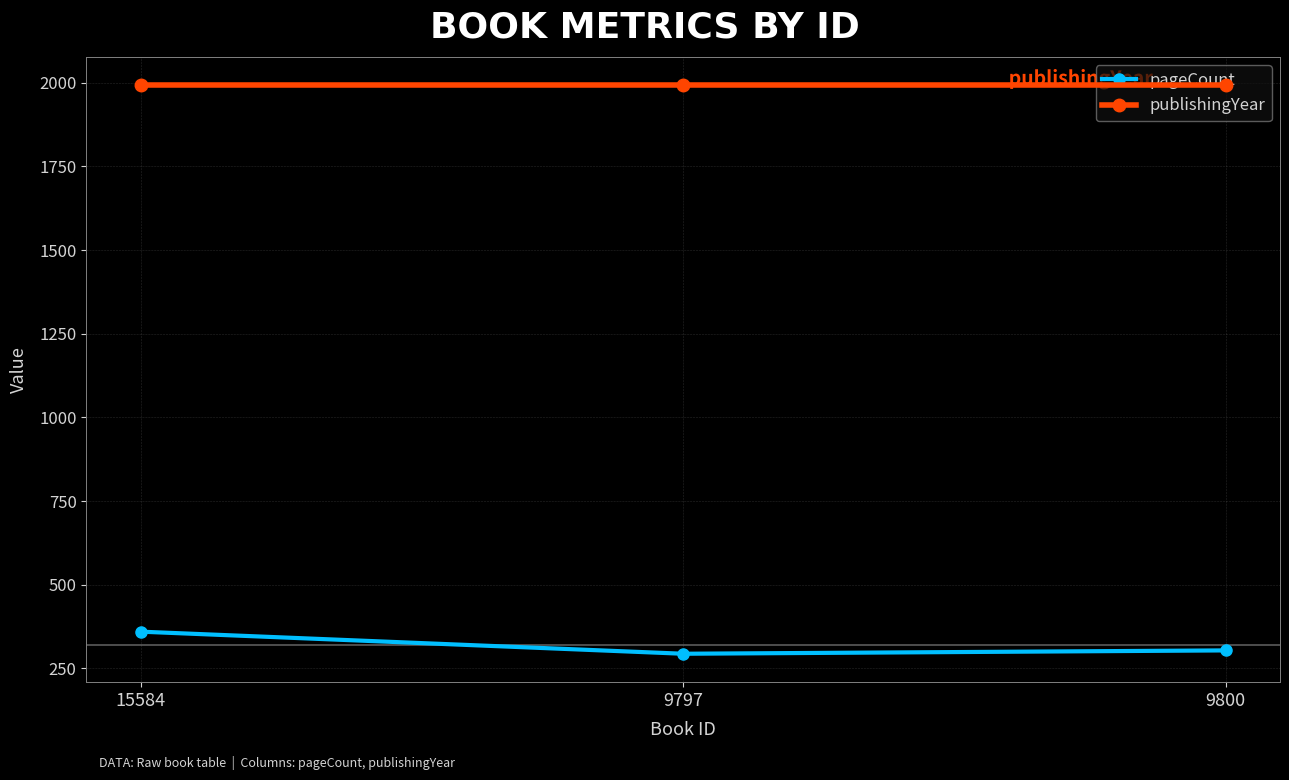

Is the value of pageCount at 9800 greater than the value of publishingYear at 15584?

No